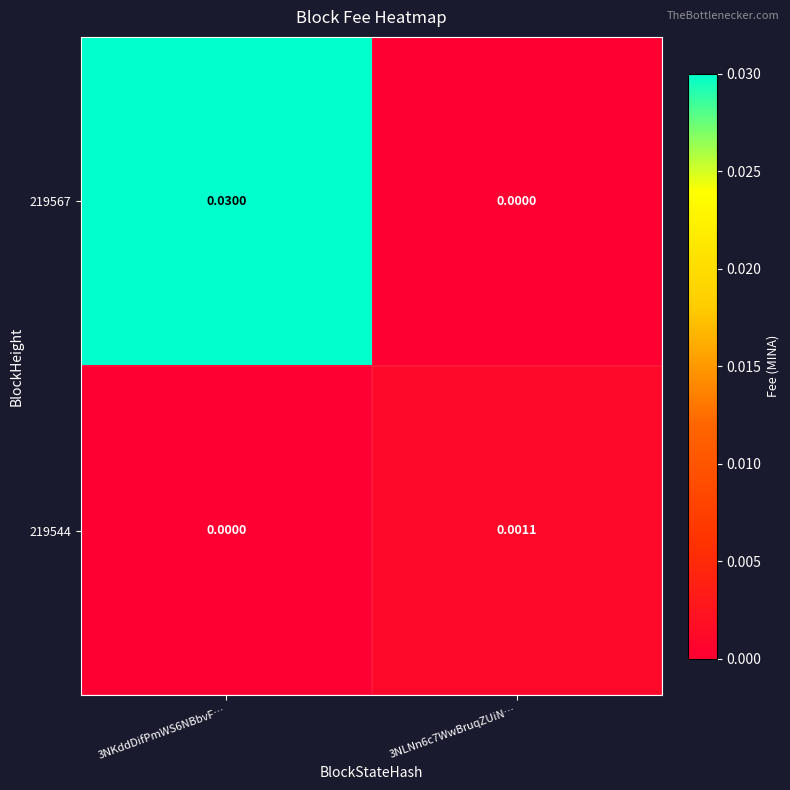

How many values in 219544 are above zero?

1